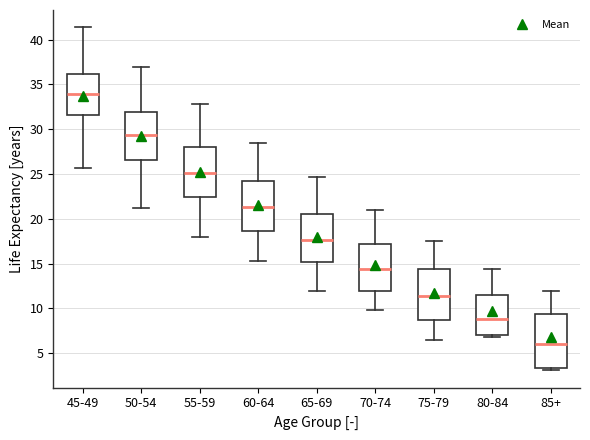

Which box has the highest median line?

45-49